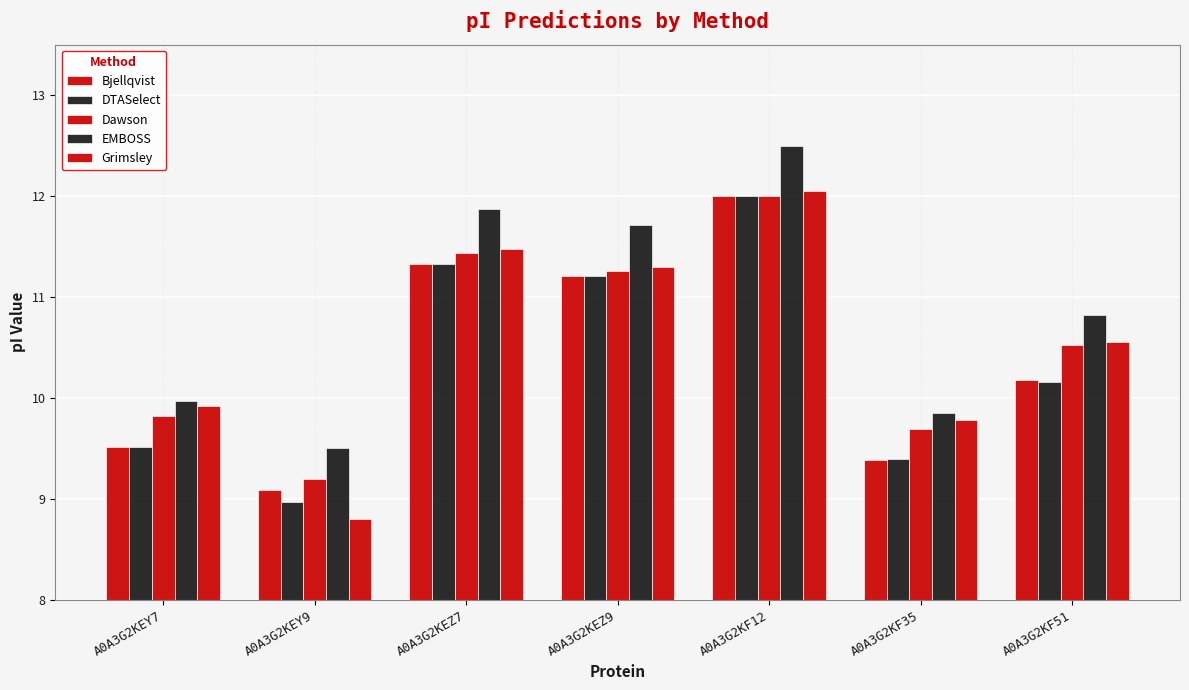

At which category is the sum across all series the highest?

A0A3G2KF12